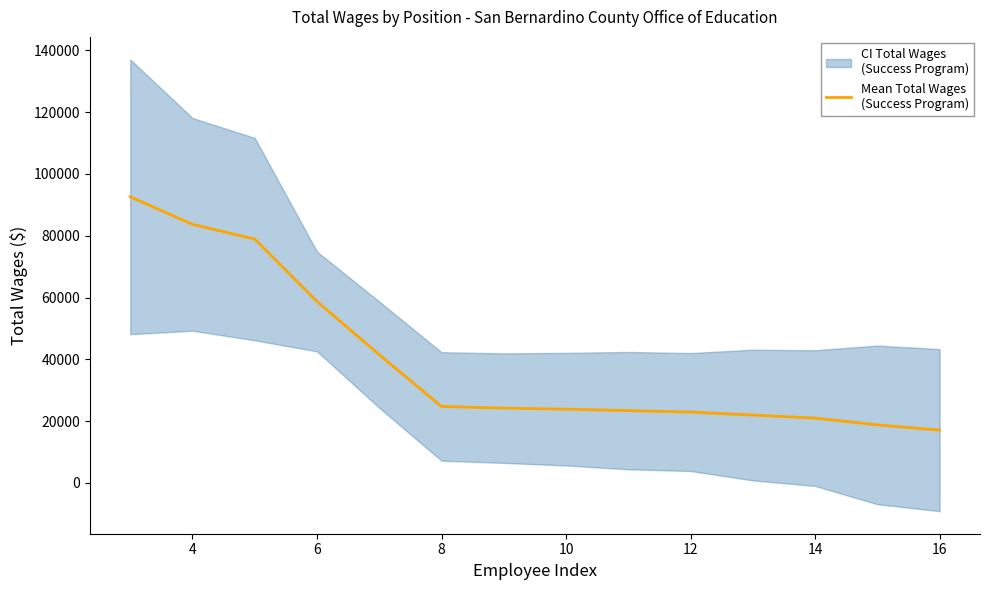

Reading left to right, transcribe all the data shown in this chart.

92600.0	83693.0	78913.7	58717.0	41510.7	24745.3	24215.3	23875.7	23395.3	22945.3	21967.3	20980.3	18783.3	17090.7